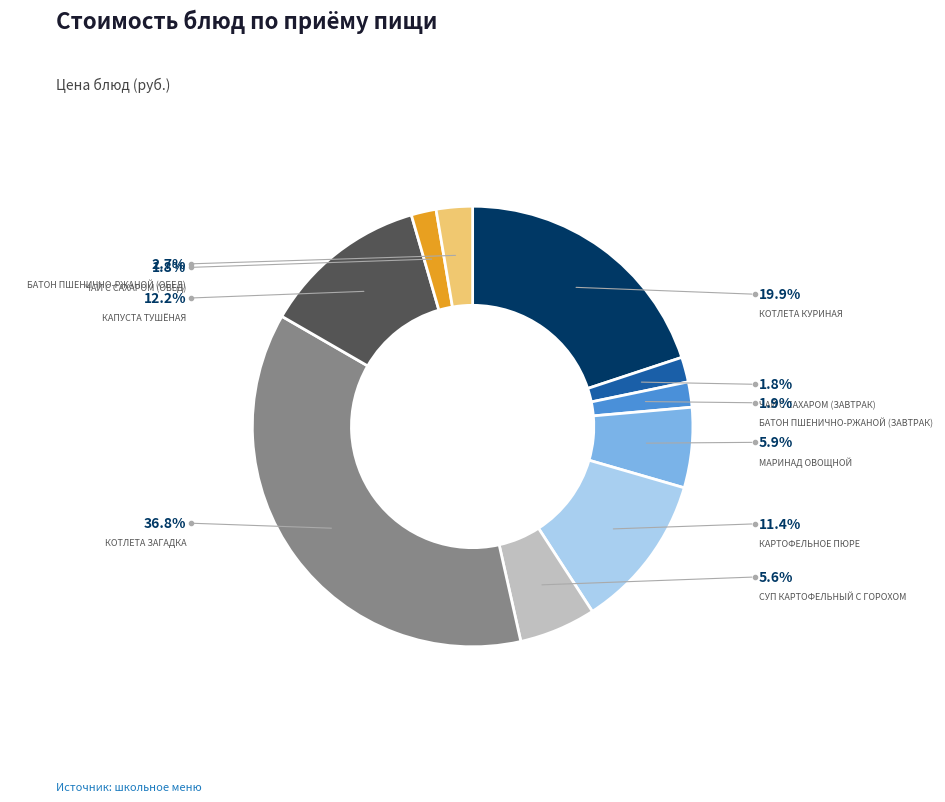

What is the ratio of the value at чай с сахаром (обед) to the value at котлета куриная?

0.1